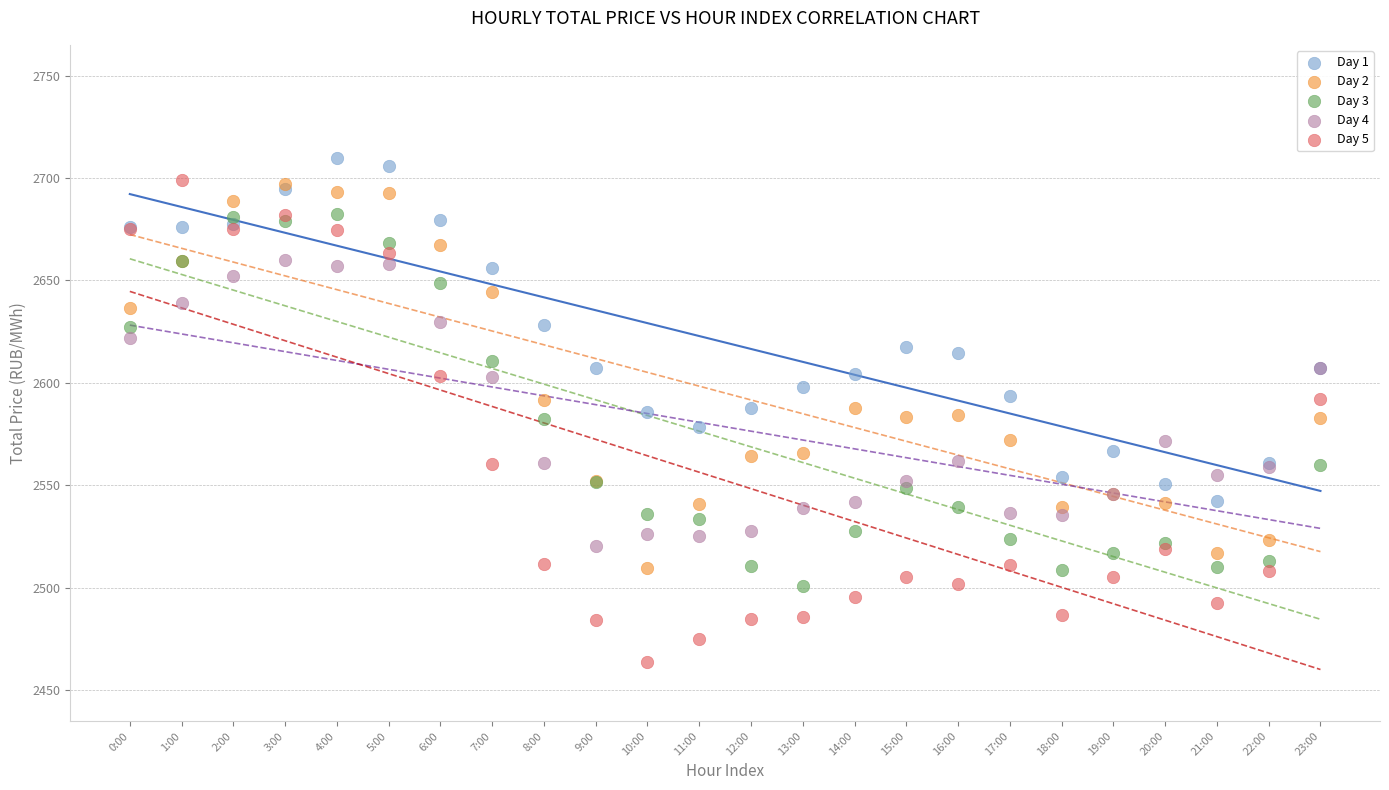

Which series has the widest spread of Y values?

Day 5